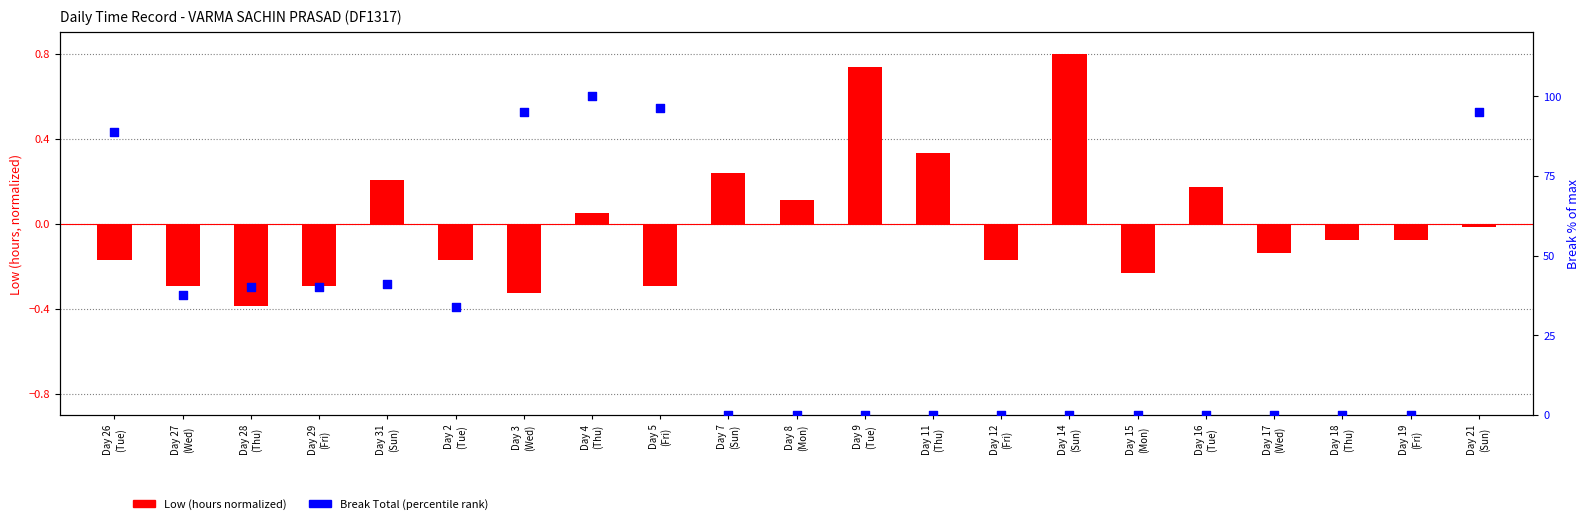

At how many categories does at least one series exceed 16?

10